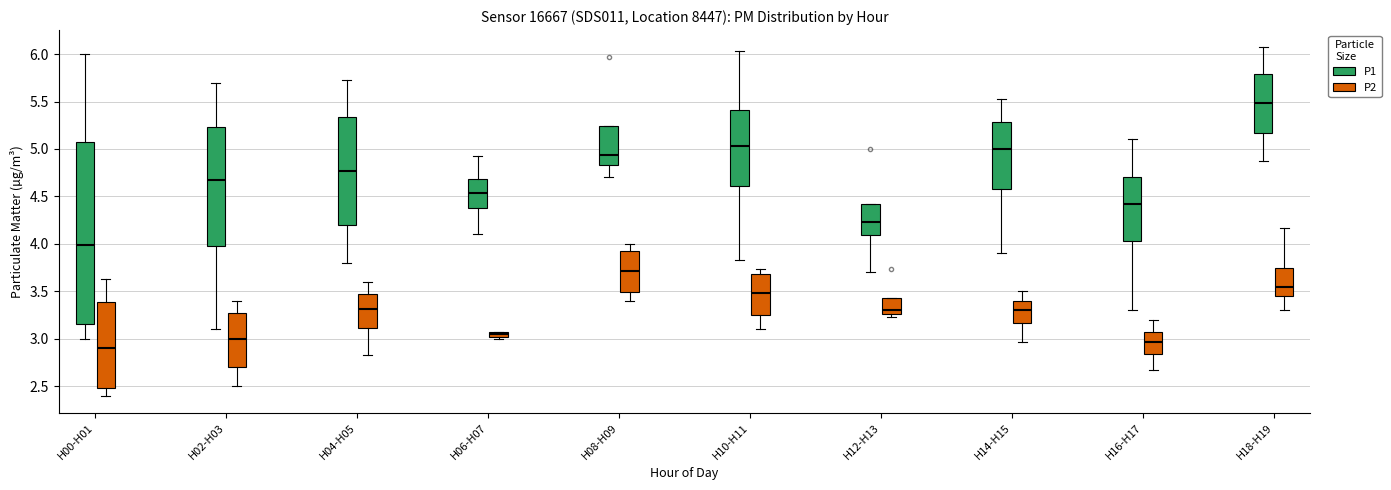

Which box is the tallest, from its lower edge to its upper edge?

H00-H01 (P1)